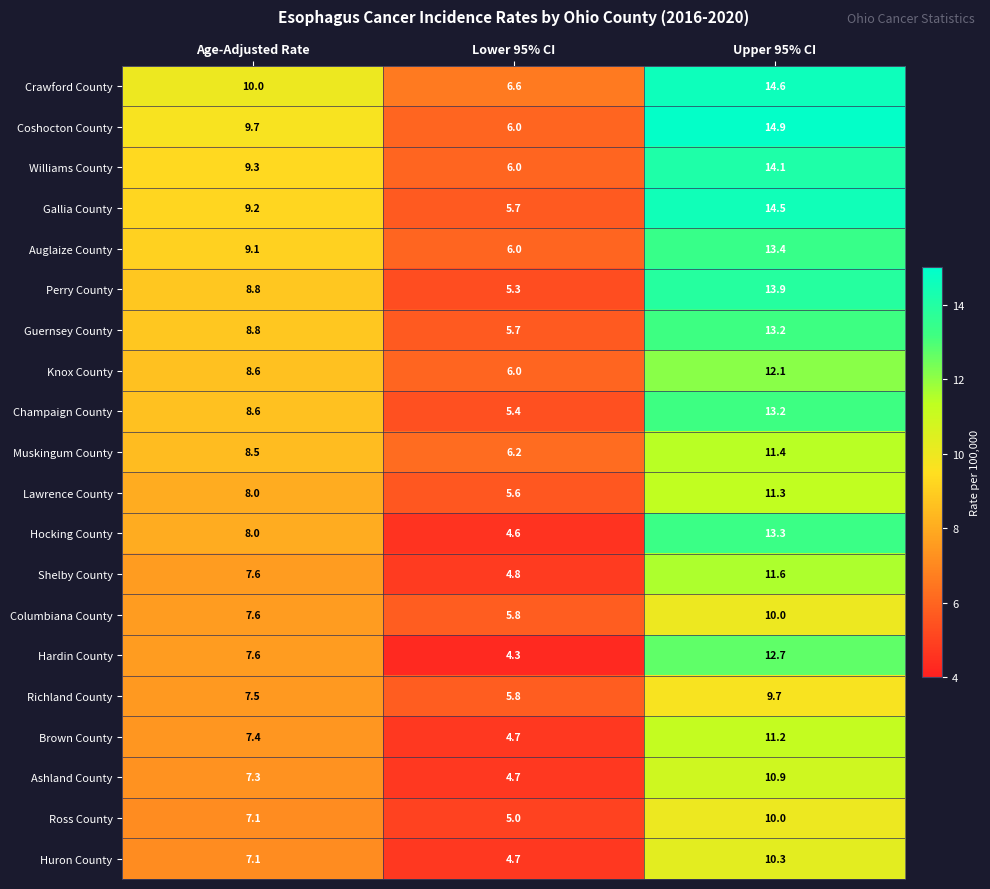

What is the lowest value of the Guernsey County series?

5.7